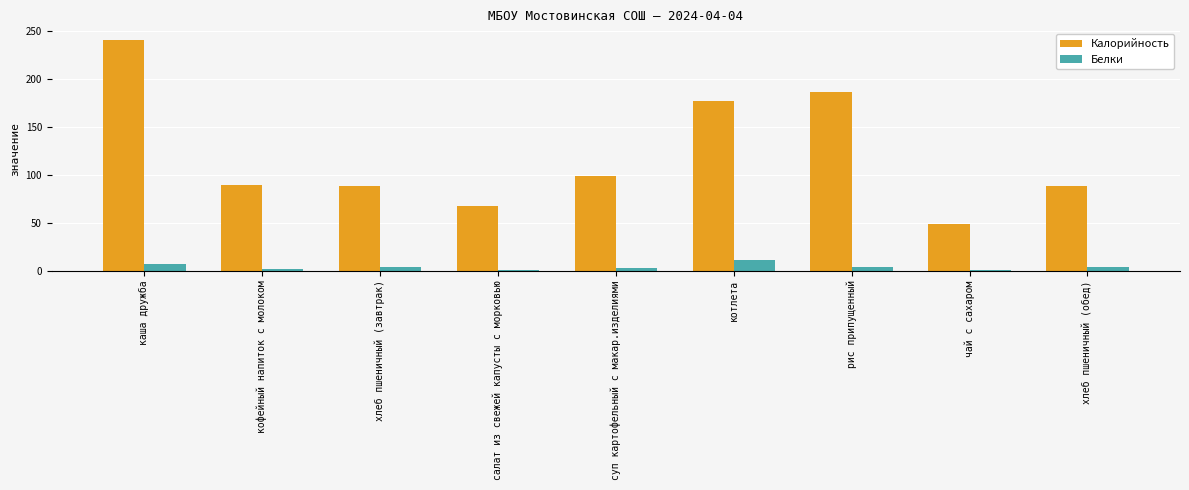

How many groups of bars are there?

9